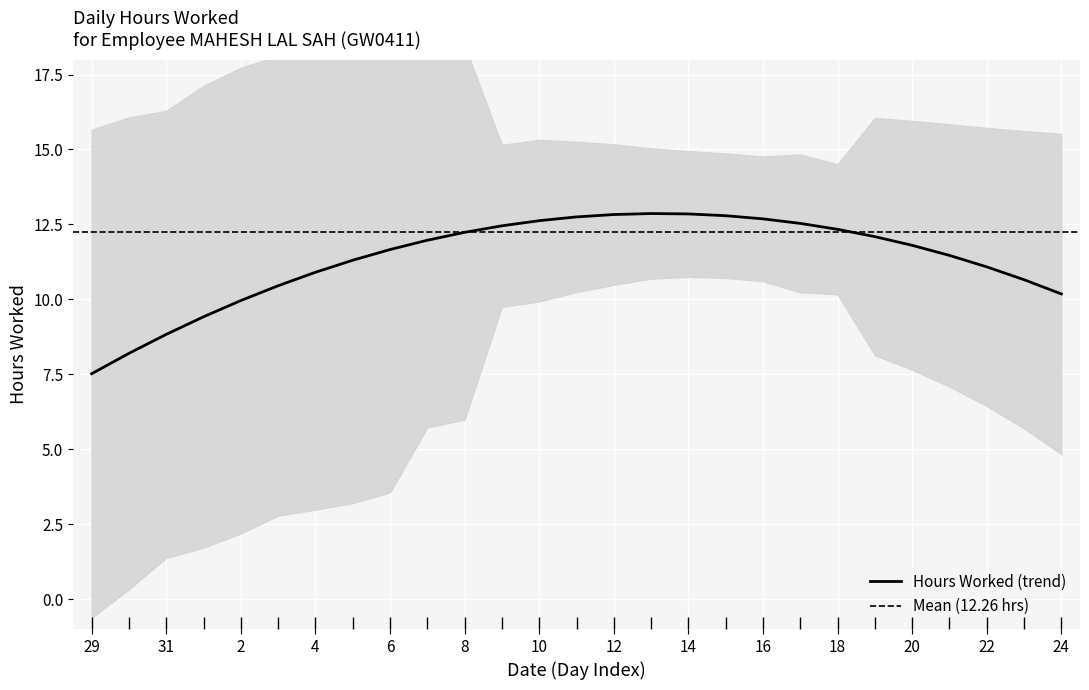

At which label does Hours Worked (trend) reach its minimum?

29